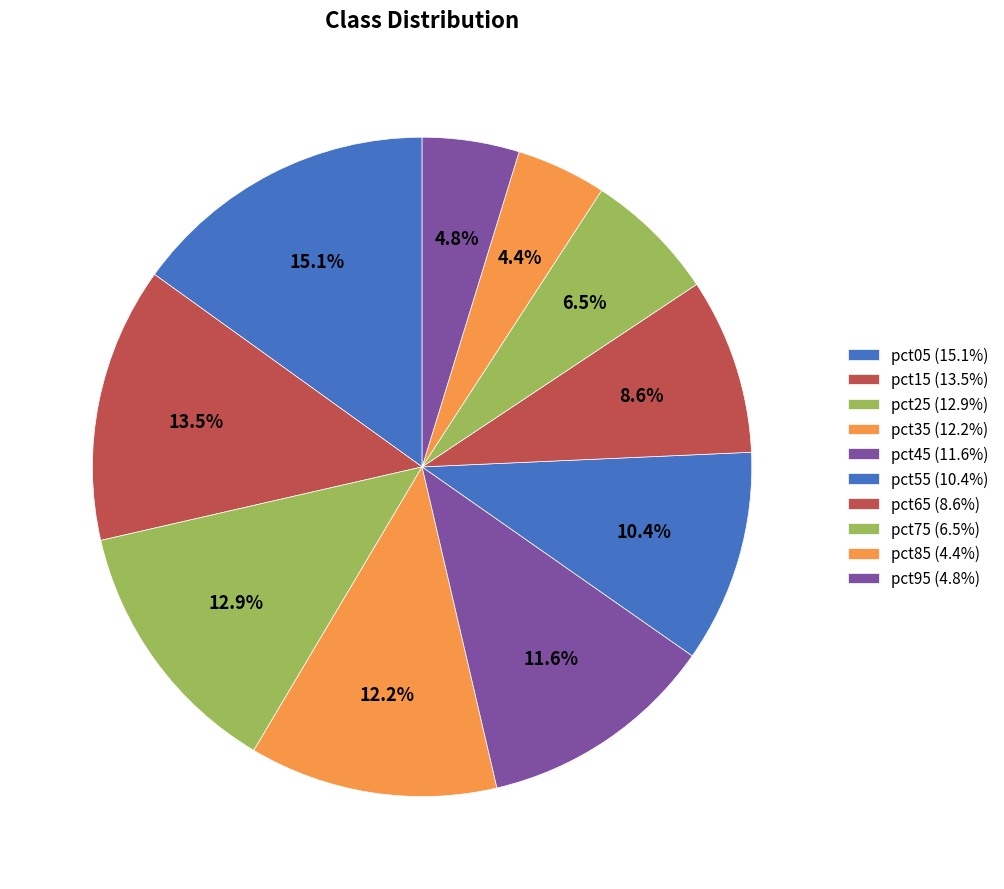

Count the number of slices in the pie.

10